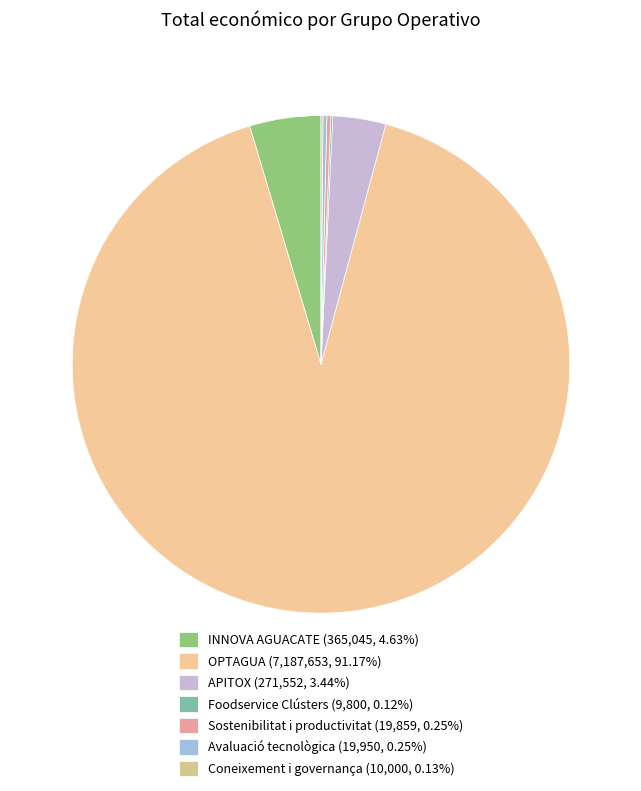

Which category has the biggest portion of the pie?

OPTAGUA